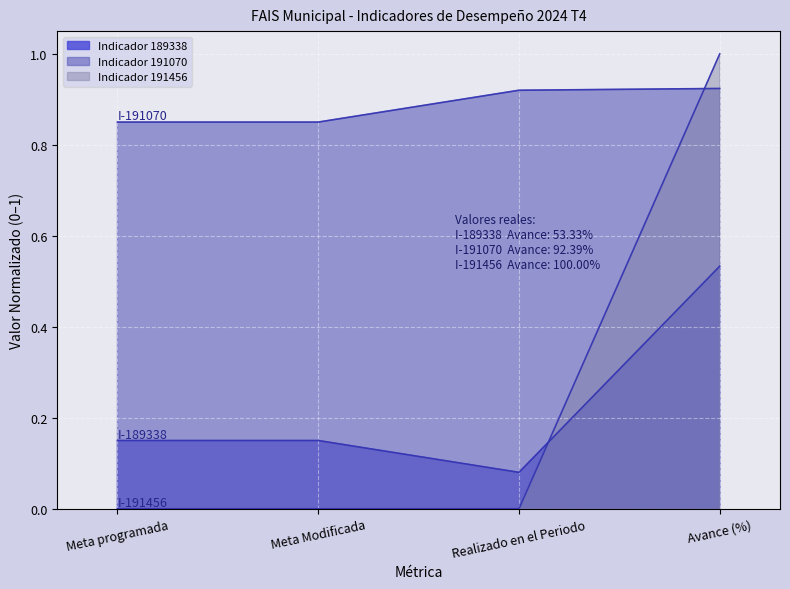

Is it true that Indicador 191456 equals 0.0 at Meta Modificada?

True